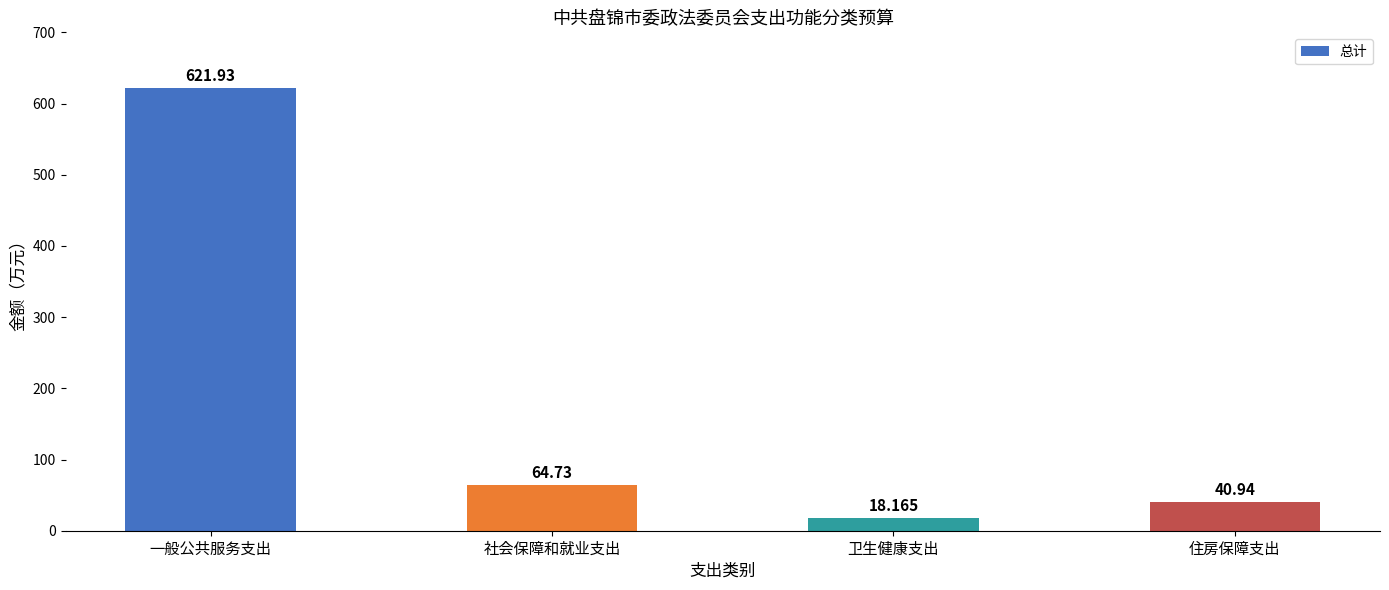

How many bars are there in total?

4